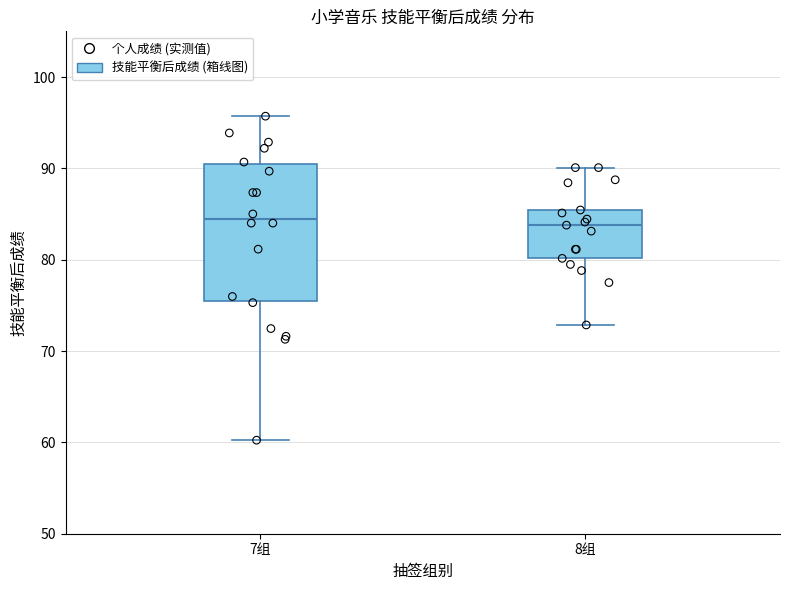

Which box is the tallest, from its lower edge to its upper edge?

7组